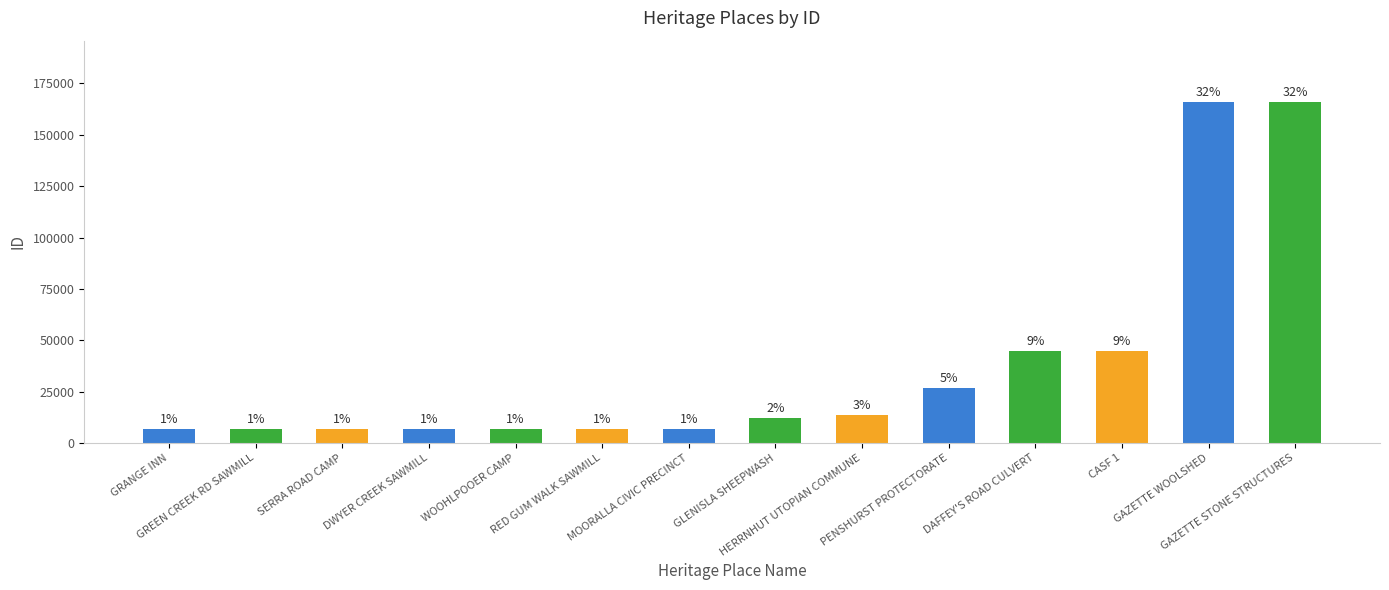

Where is the data nearest to the value 86339?

CASF 1